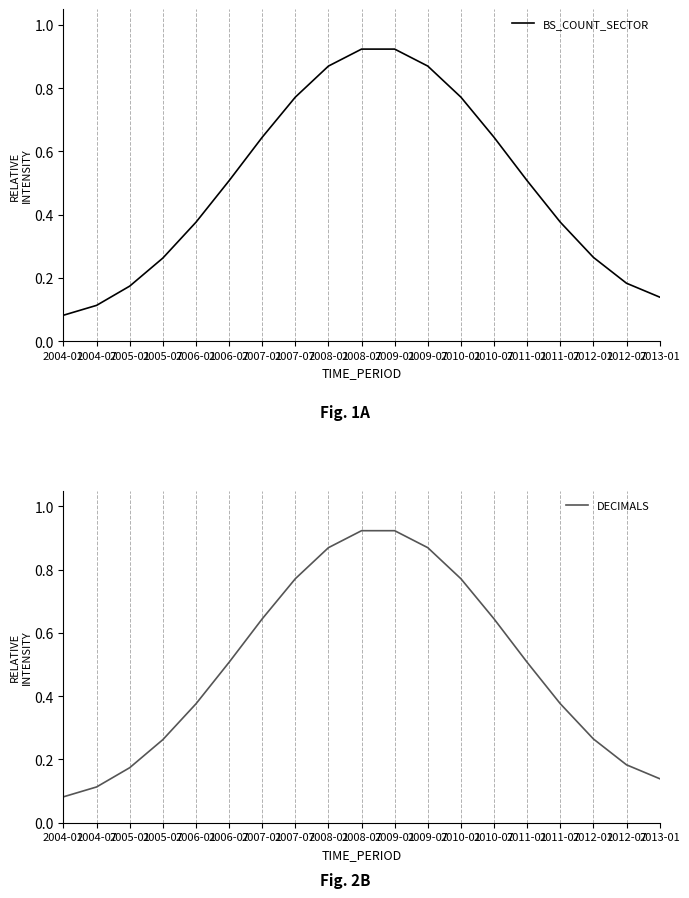

What is the lowest value of the DECIMALS series?

0.1